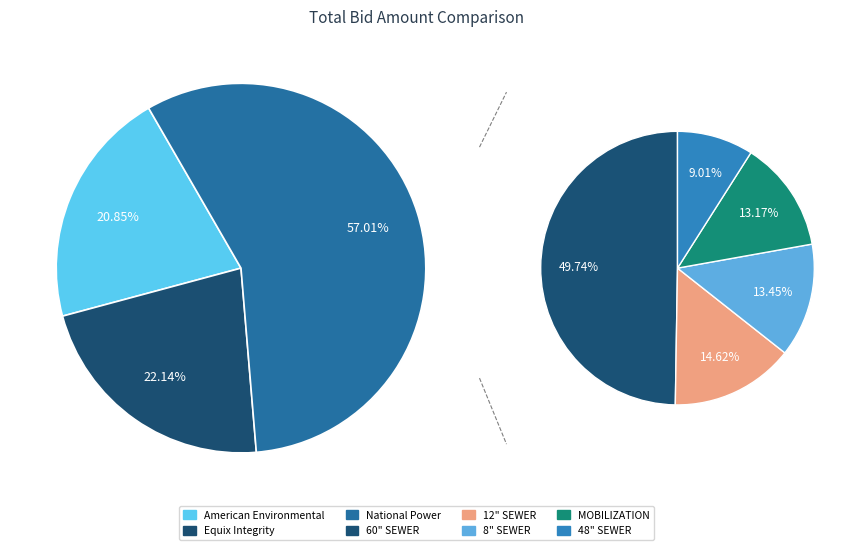

True or false: 10 accounts for 15% of the total.

False